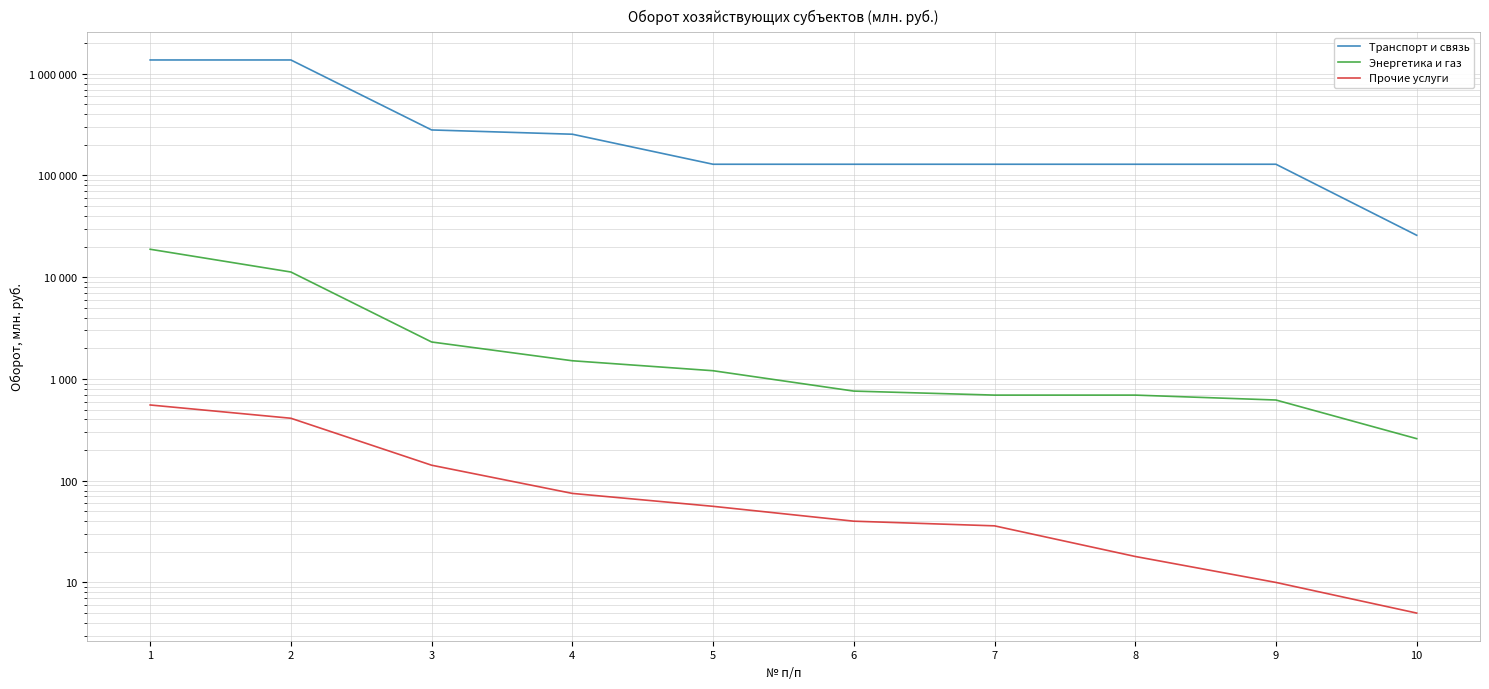

Which series has the largest total across all categories?

Транспорт и связь